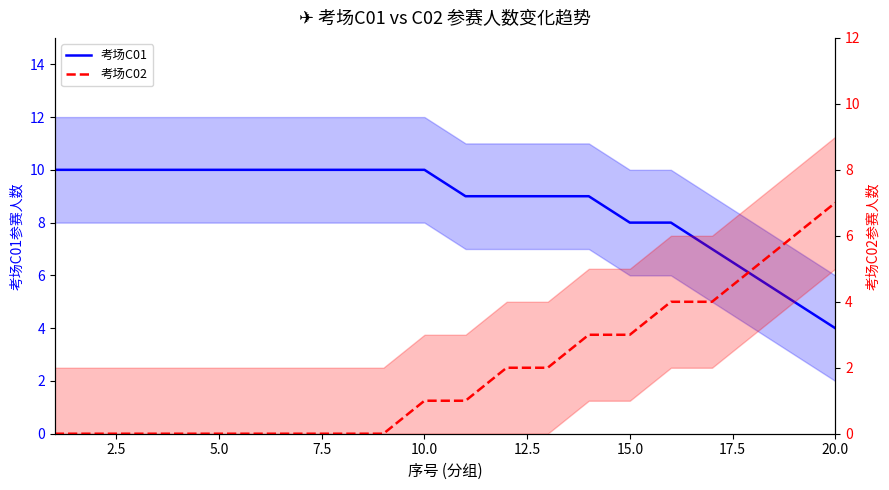

List the series in order of their peak value, lowest first.

考场C02, 考场C01